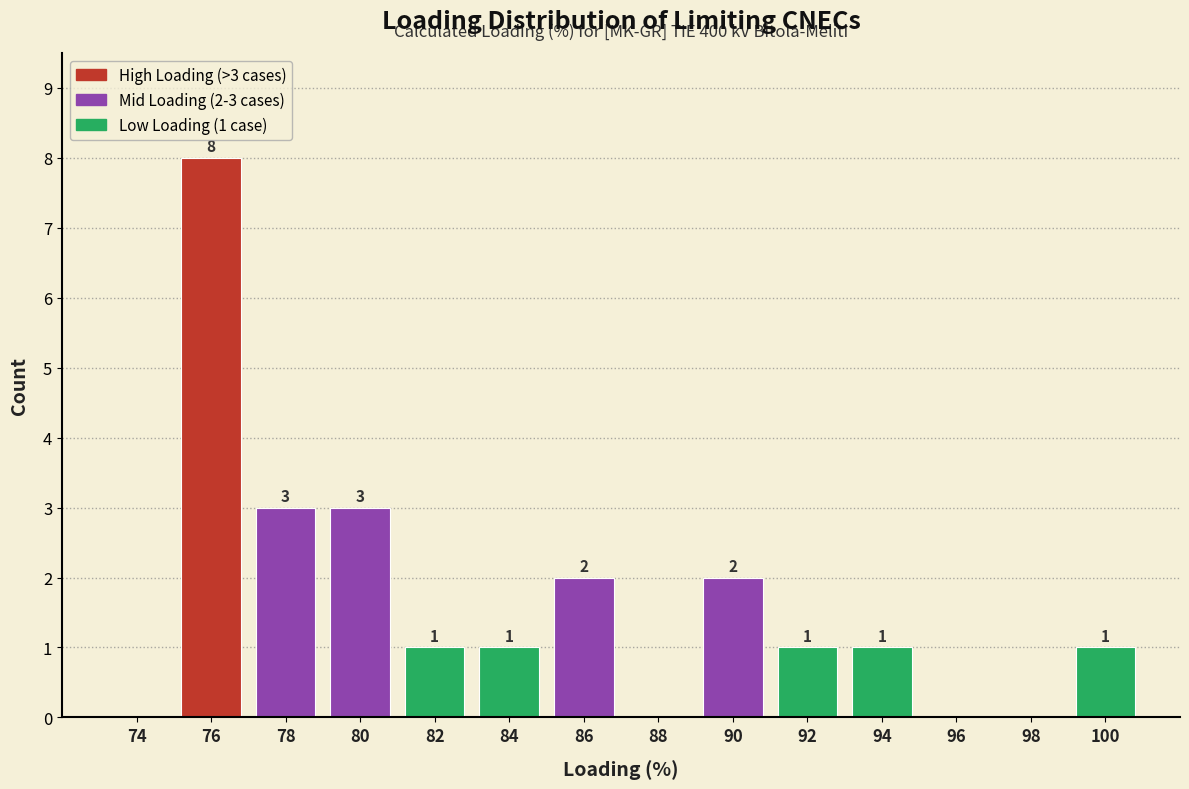

Reading left to right, what are all the values shown in this chart?

74=0	76=8	78=3	80=3	82=1	84=1	86=2	88=0	90=2	92=1	94=1	96=0	98=0	100=1